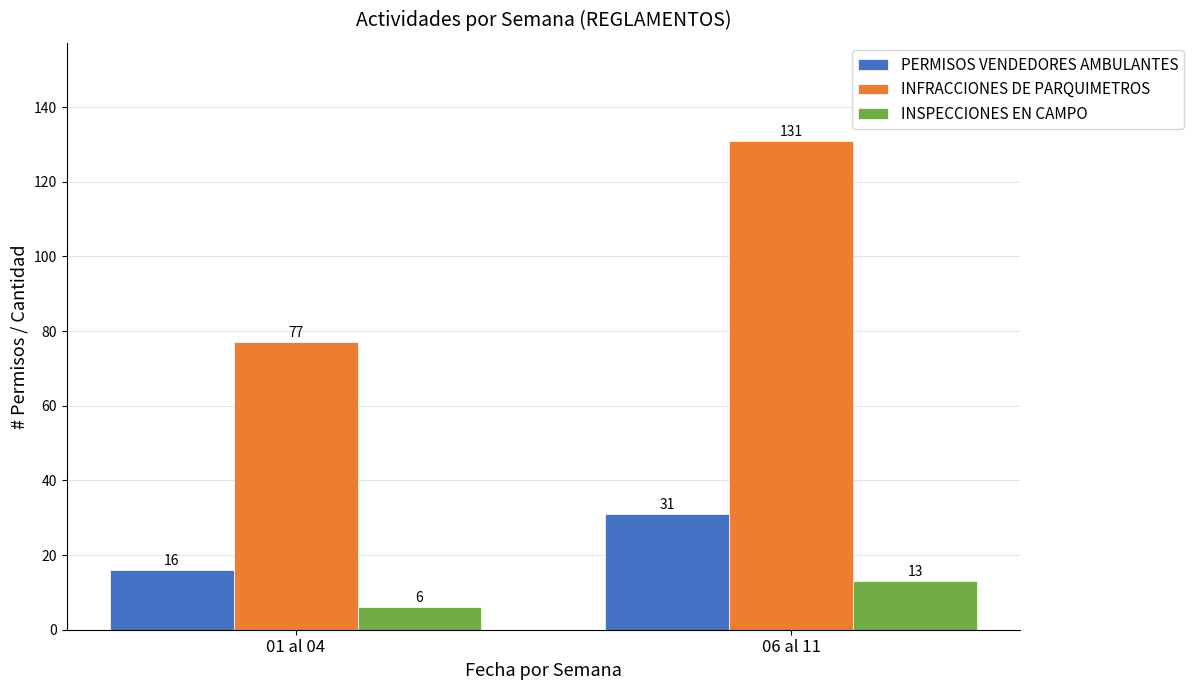

How many INFRACCIONES DE PARQUIMETROS values are between 77 and 131?

2